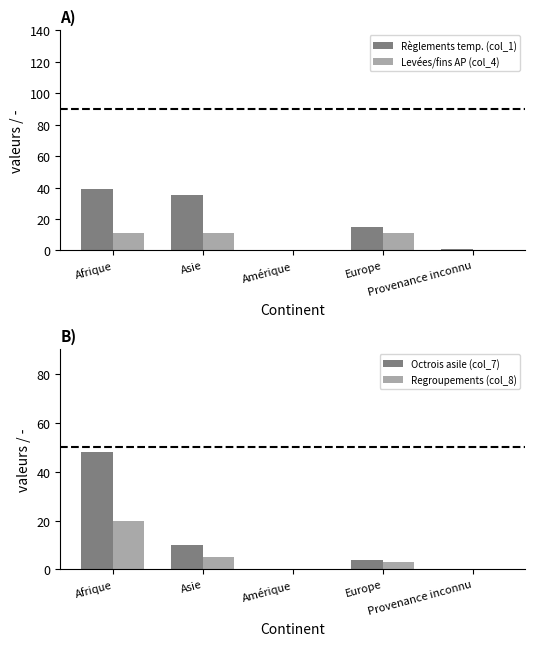

Where does the Octrois asile (col_7) series first go above 4?

Afrique